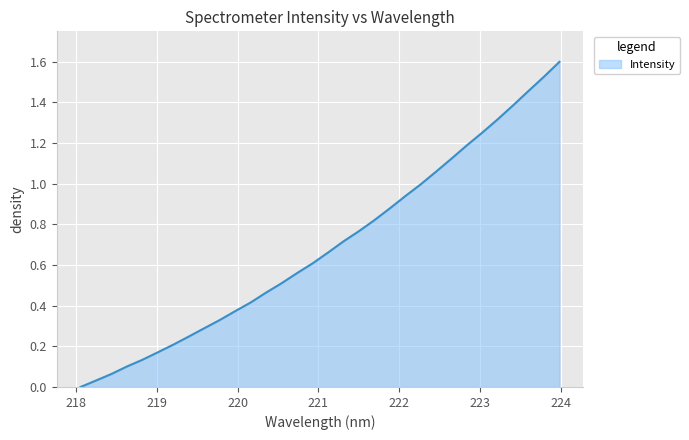

What is the maximum value shown in the chart?

1.6